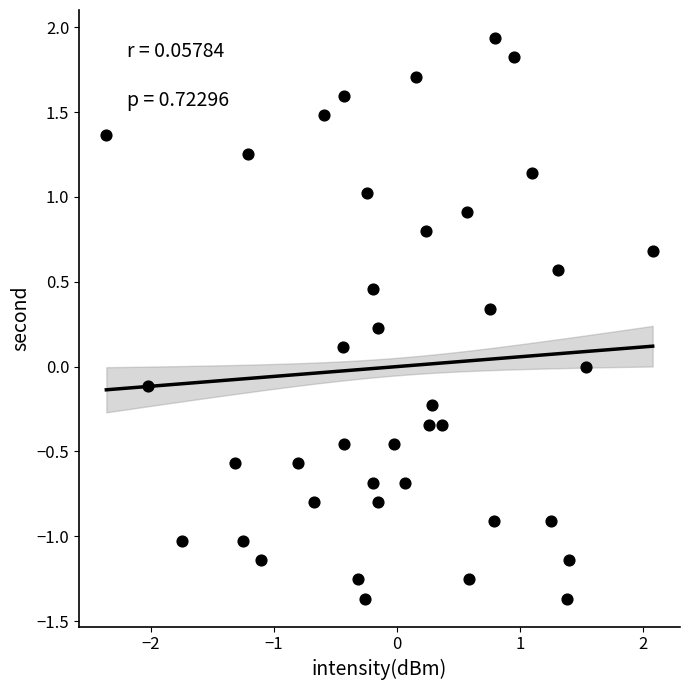

What is the range of X values (max minus min)?

4.4